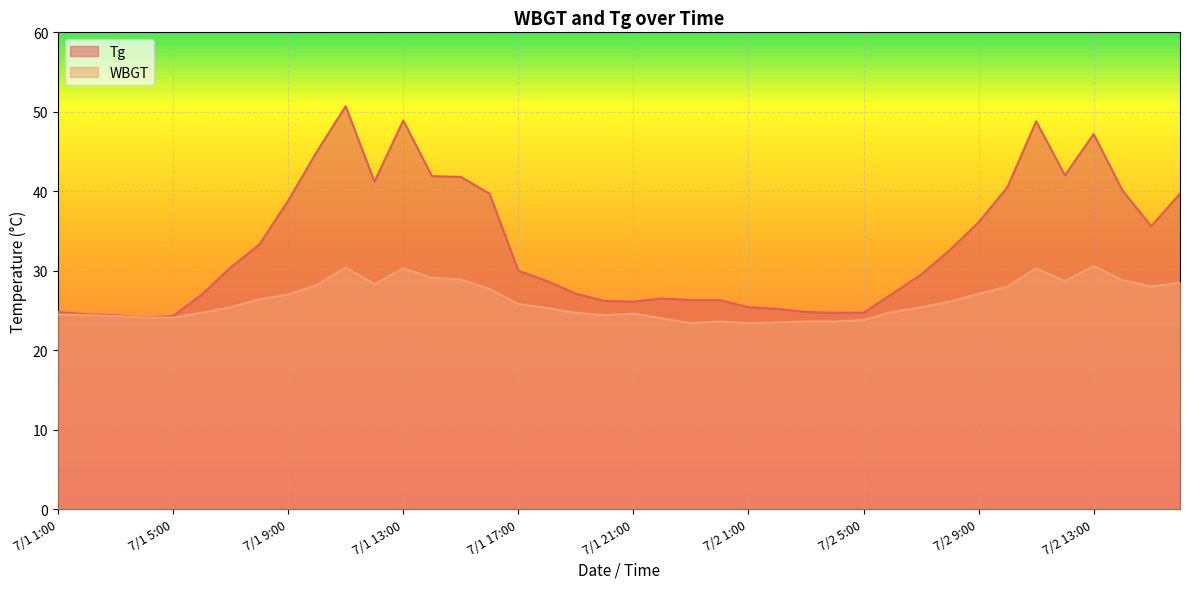

Between 7/1 9:00 and 7/1 19:00, which series saw the biggest shift?

Tg